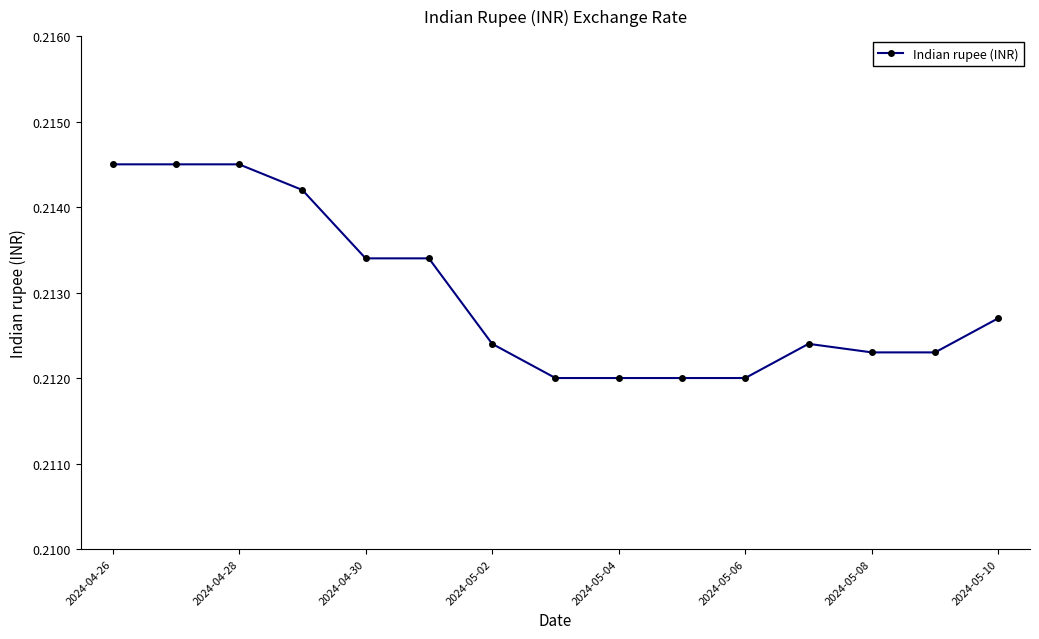

How many values are between 0 and 1?

15